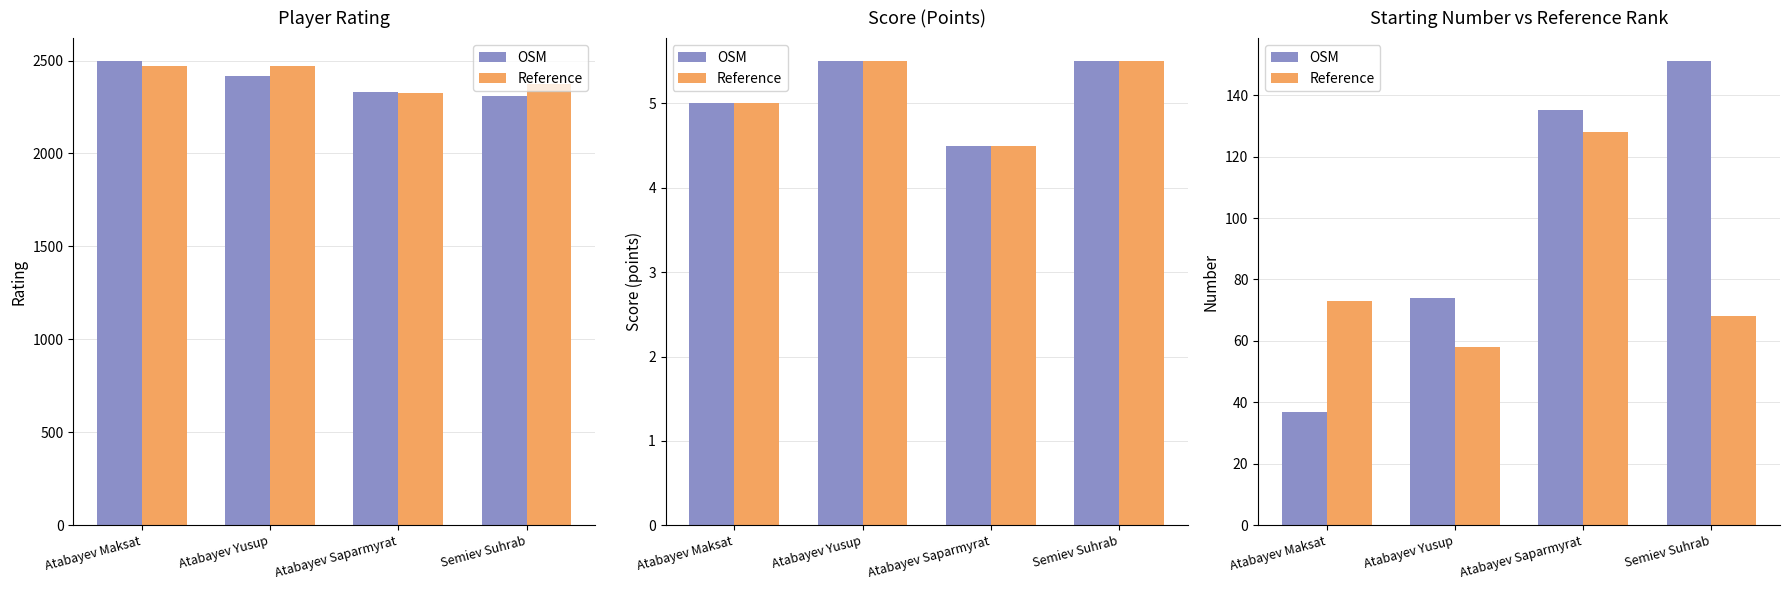

What is the difference between the maximum and minimum values in the Reference series?

70